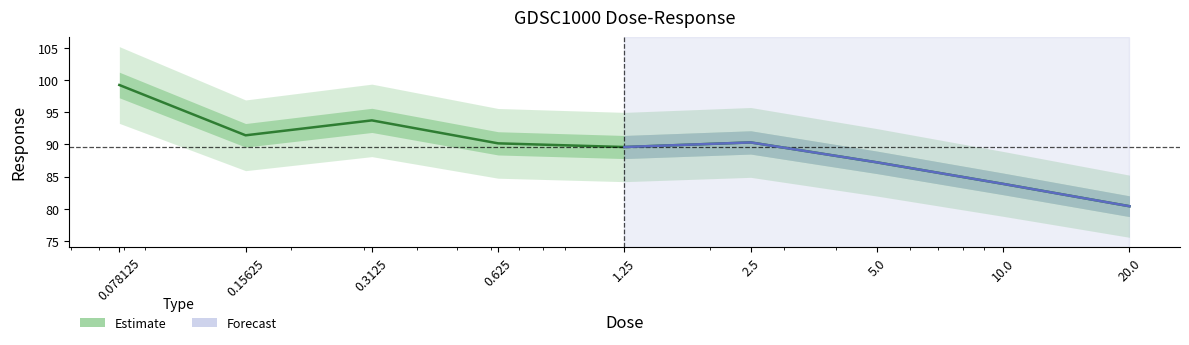

True or false: the data shows 175.8 at 0.078125.

False